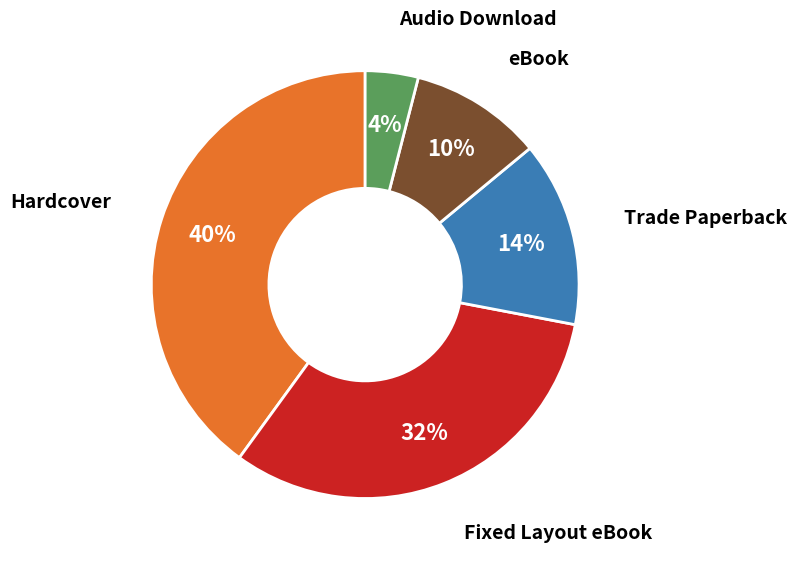

Is there any slice that represents more than half of the pie?

No